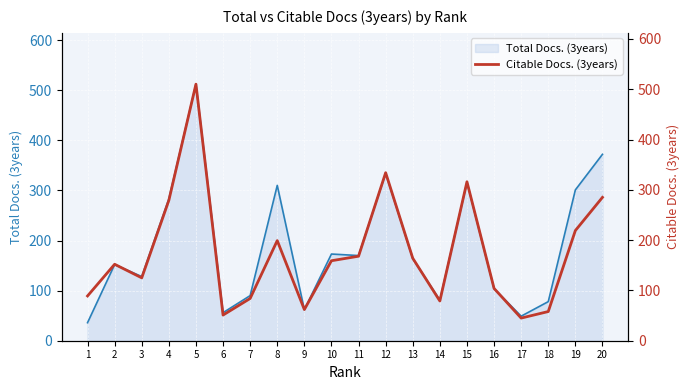

Reading right to left, what are all the values shown in this chart?

285	219	58	45	104	316	79	164	334	168	159	62	199	84	51	510	279	125	152	89